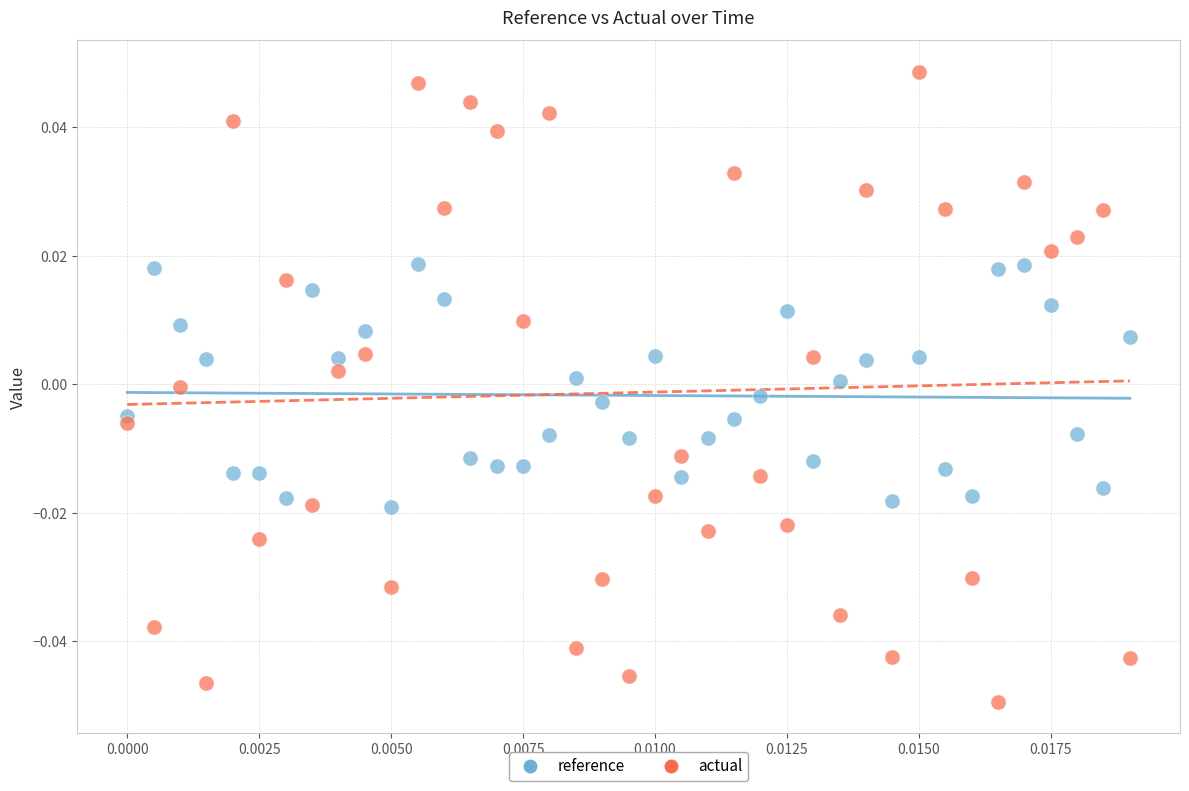

Which series contains the highest Y value?

actual